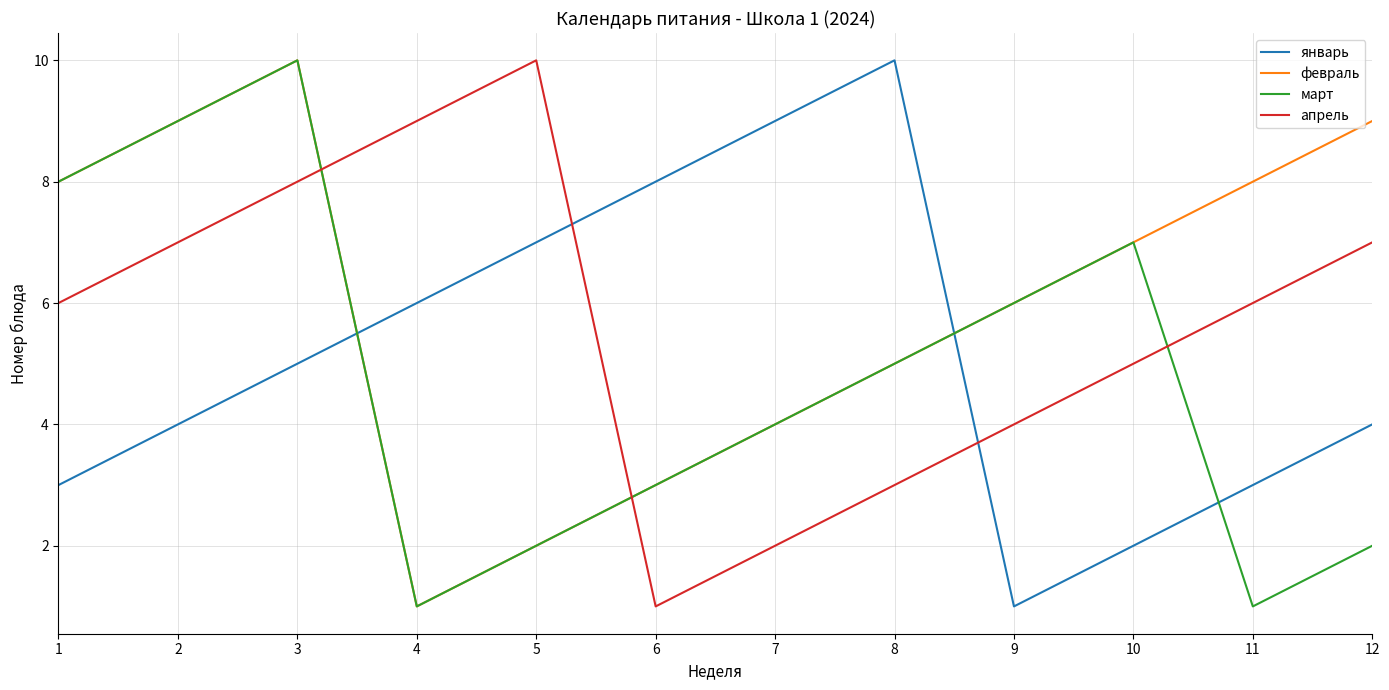

What is the total value across all series at 11?

18